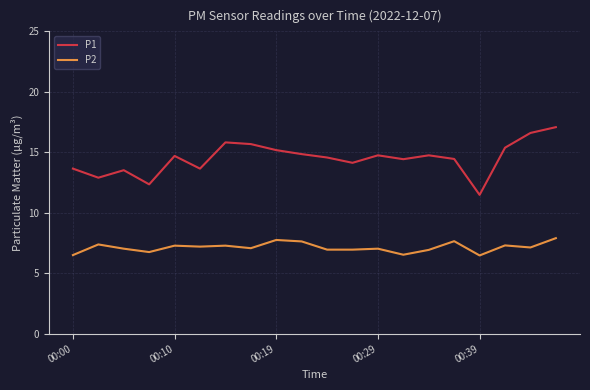

What is the difference between the maximum and minimum values in the P1 series?

5.6